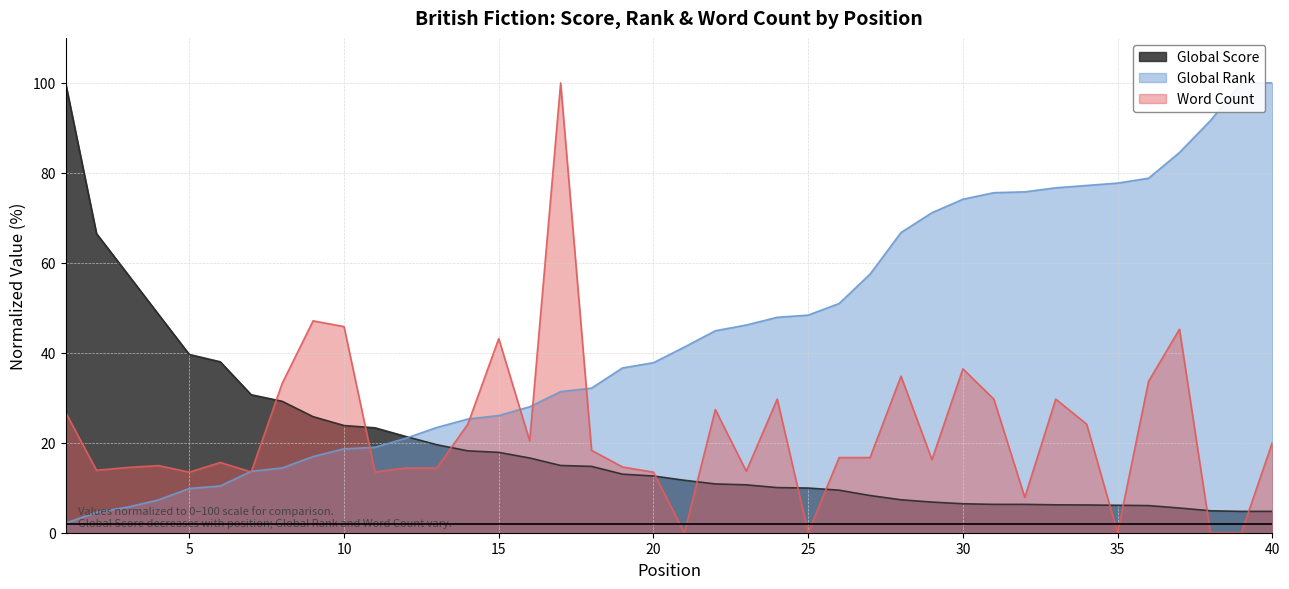

Between which two adjacent categories do Word Count and Global Score first intersect?

7 and 8